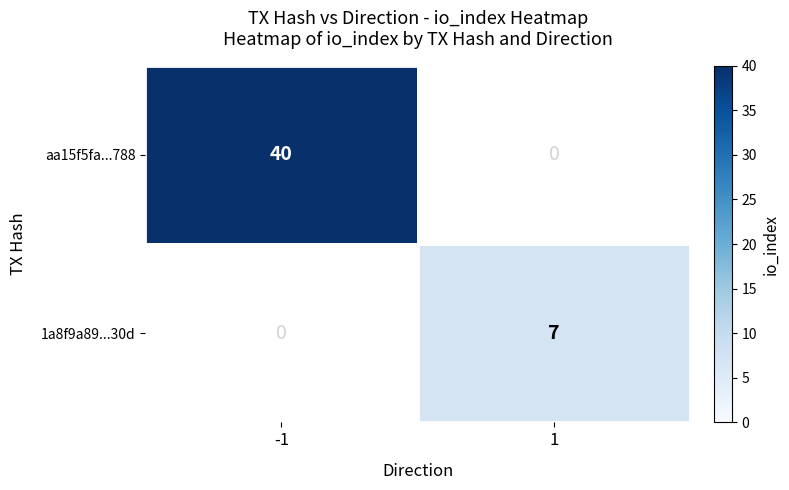

List the series in order of their overall mean, lowest first.

1a8f9a89...30d, aa15f5fa...788